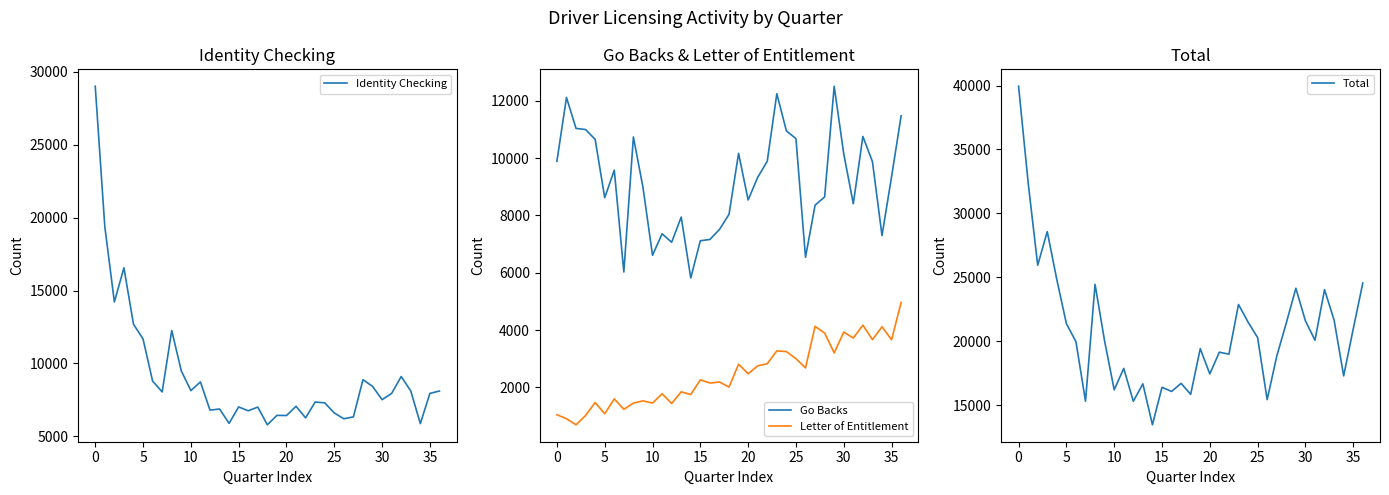

Is it true that Letter of Entitlement equals 6689 at 34?

False